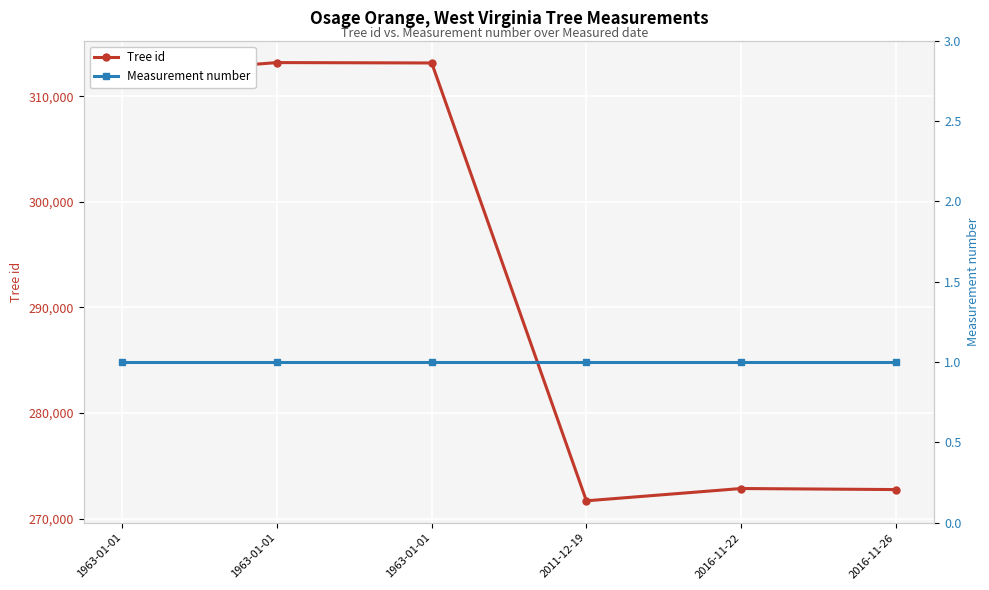

At how many categories does at least one series exceed 249094?

6